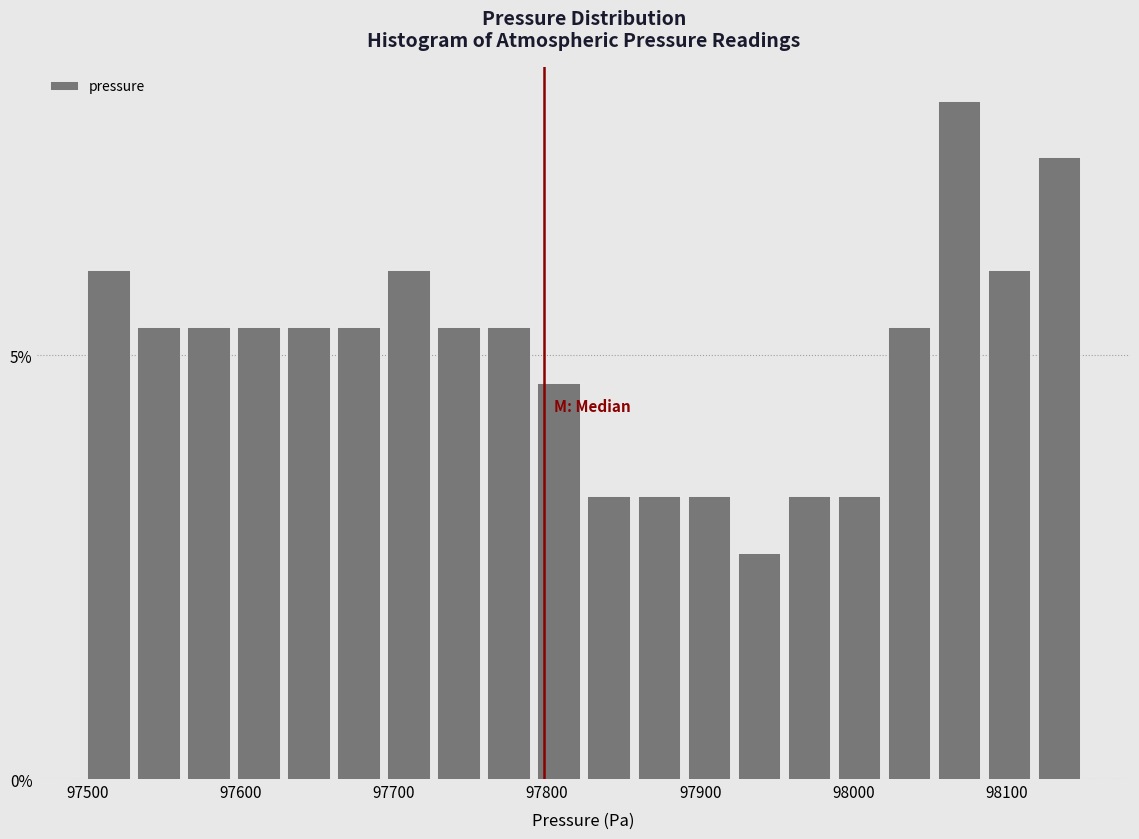

Read against the x-axis, roughly where is the centre of the tallest bar?

98070